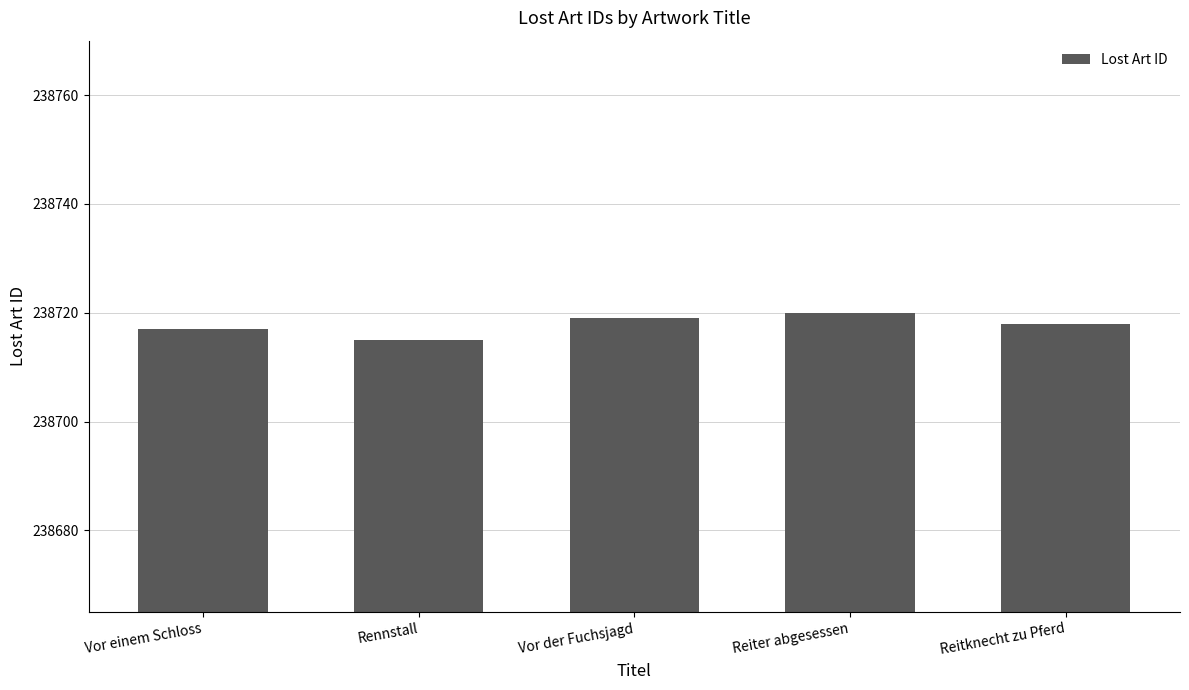

Where does the data first go above 238718?

Vor der Fuchsjagd